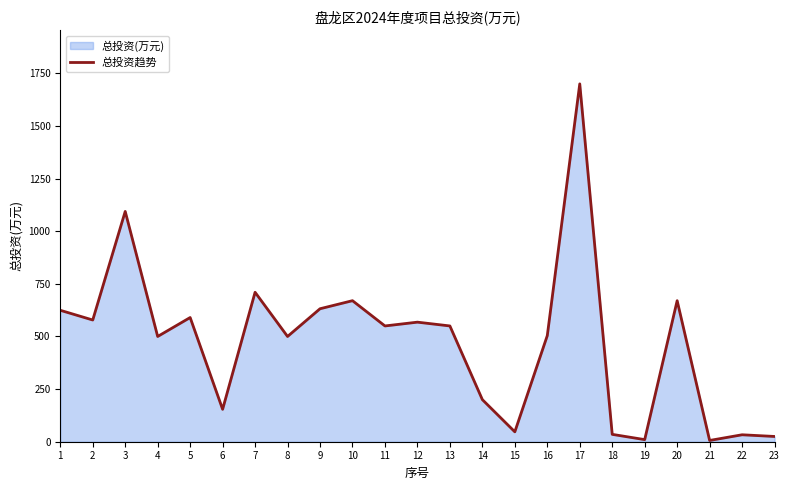

What is the change in value from 7 to 21?

-704.0